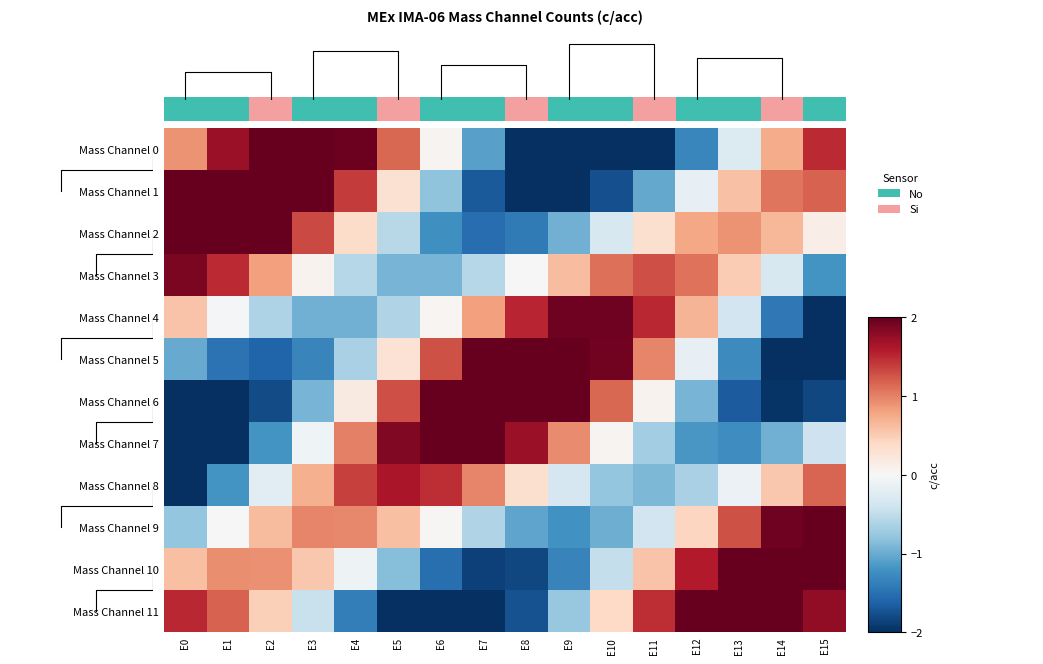

At which label is Mass Channel 9 closest to 0?

E1